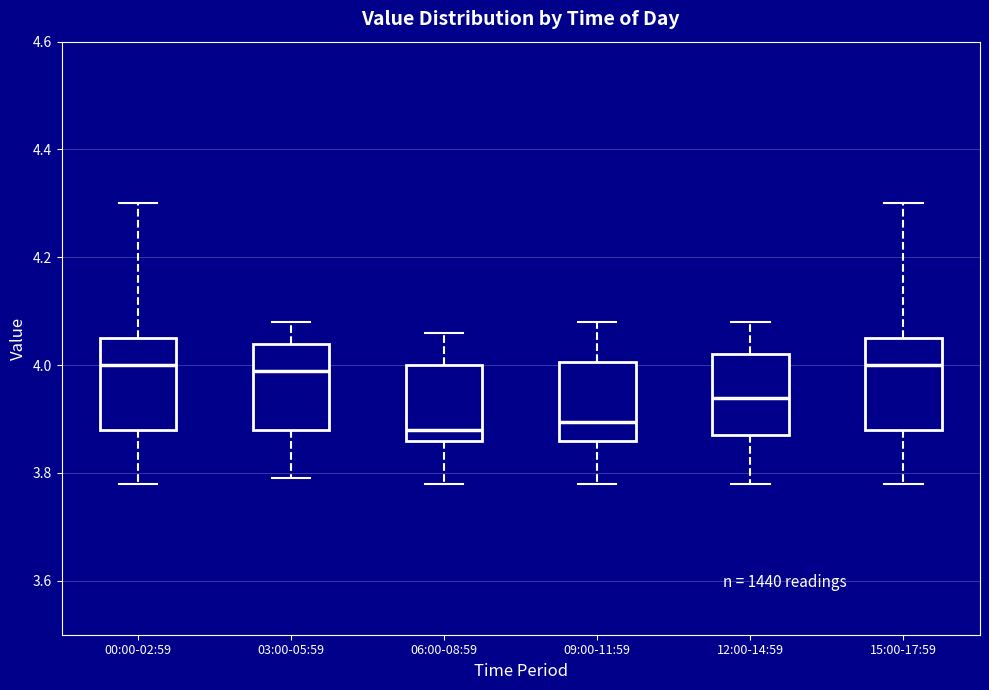

Reading left to right, transcribe this box plot: for each box, give where its median line is, the range the box spans, and where its two whiskers end, as read against the y-axis. The values are not printed on the chart, so give them approximately, as read against the axis.

00:00-02:59: median 4.00, box 3.88 to 4.06, whiskers 3.78 to 4.30
03:00-05:59: median 4.00, box 3.88 to 4.04, whiskers 3.80 to 4.08
06:00-08:59: median 3.88, box 3.86 to 4.00, whiskers 3.78 to 4.06
09:00-11:59: median 3.90, box 3.86 to 4.00, whiskers 3.78 to 4.08
12:00-14:59: median 3.94, box 3.88 to 4.02, whiskers 3.78 to 4.08
15:00-17:59: median 4.00, box 3.88 to 4.06, whiskers 3.78 to 4.30